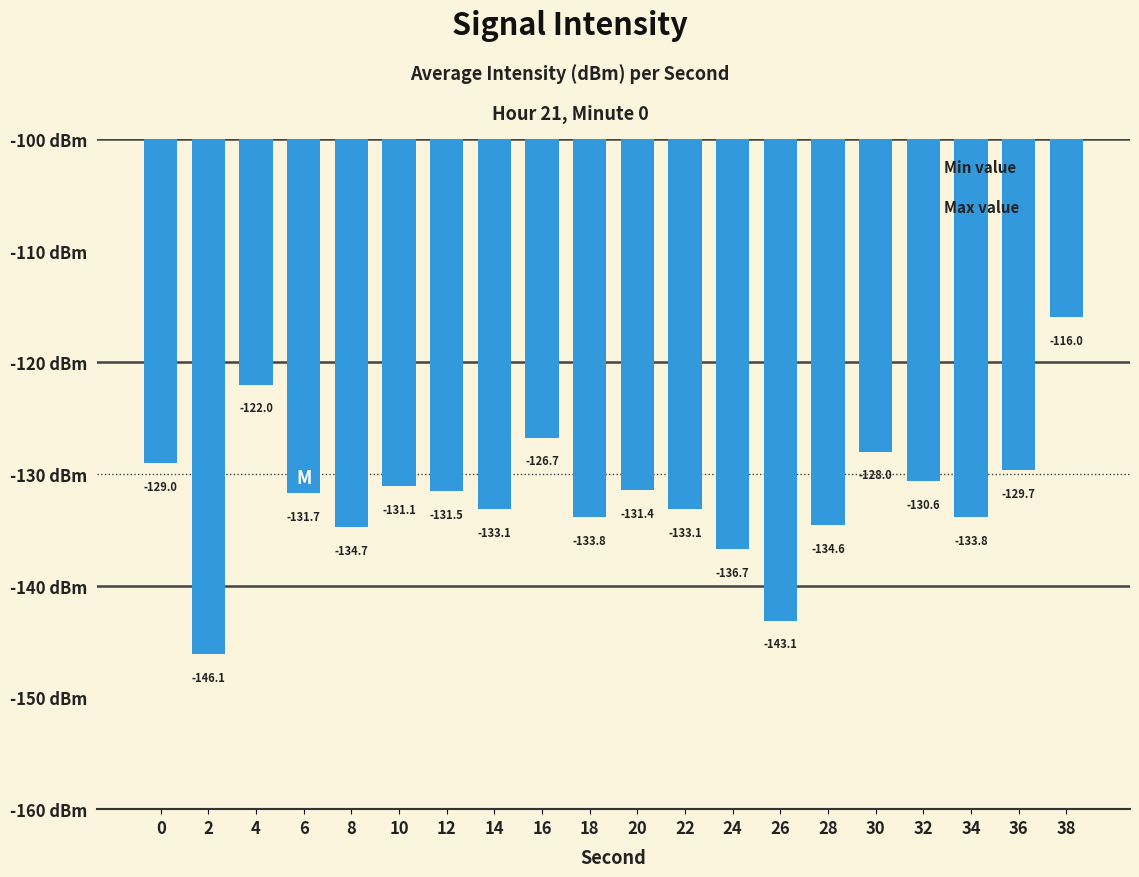

What is the minimum value shown in the chart?

-146.1